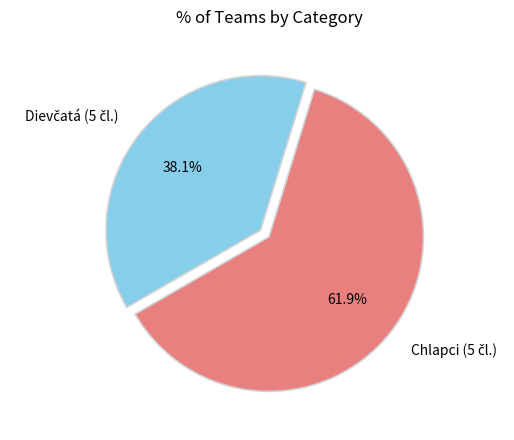

Is there any slice that represents more than half of the pie?

Yes